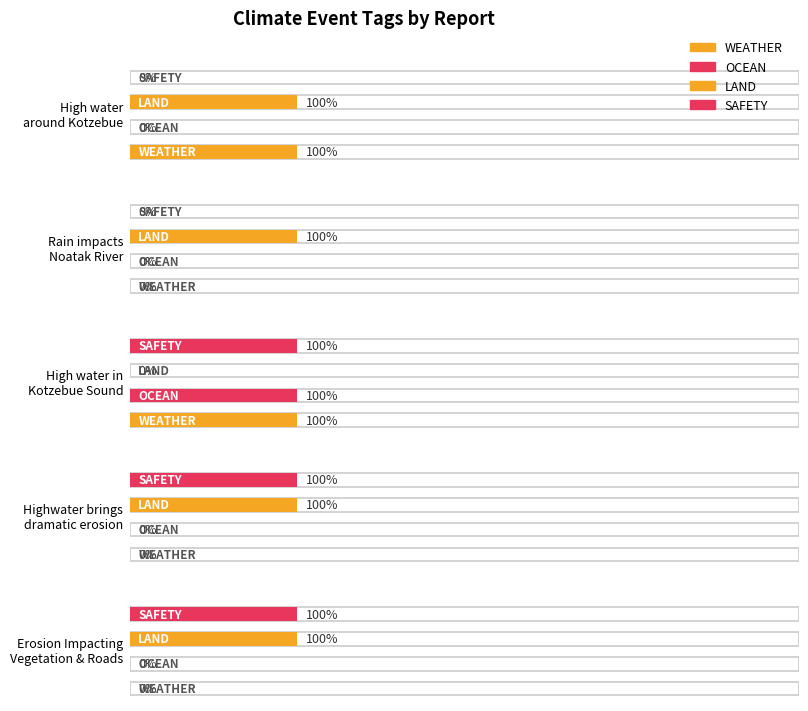

What is the maximum value for OCEAN?

1